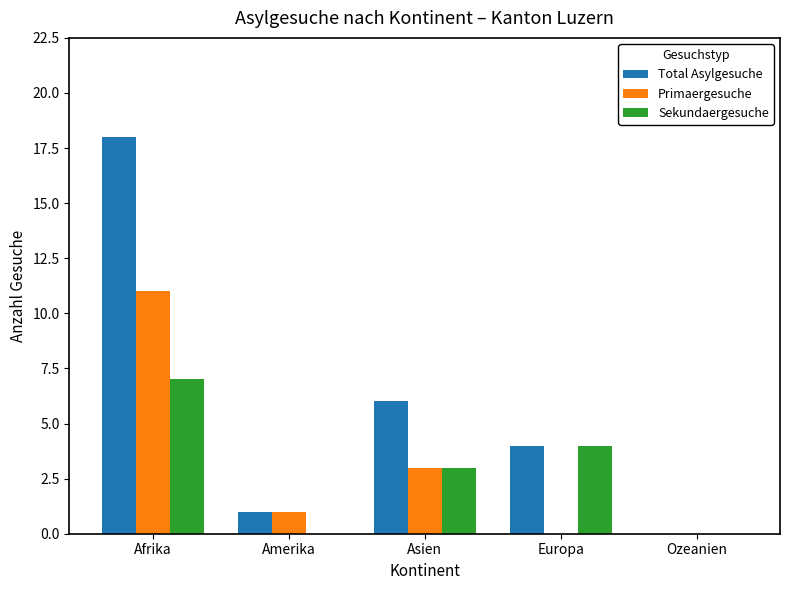

How many groups of bars are there?

5